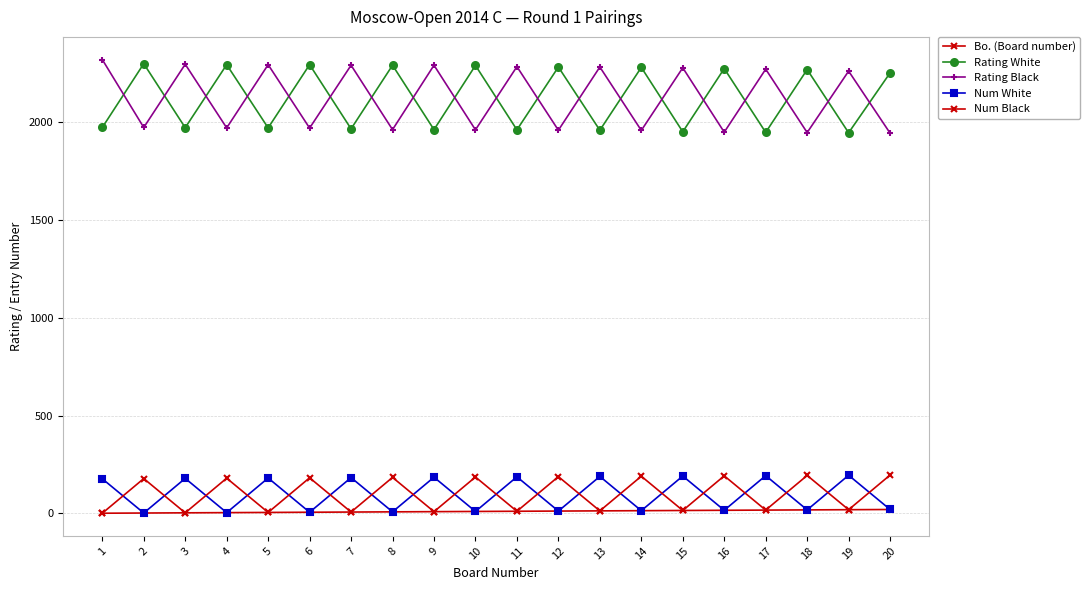

How many values in the Num Black series are below 178?

10